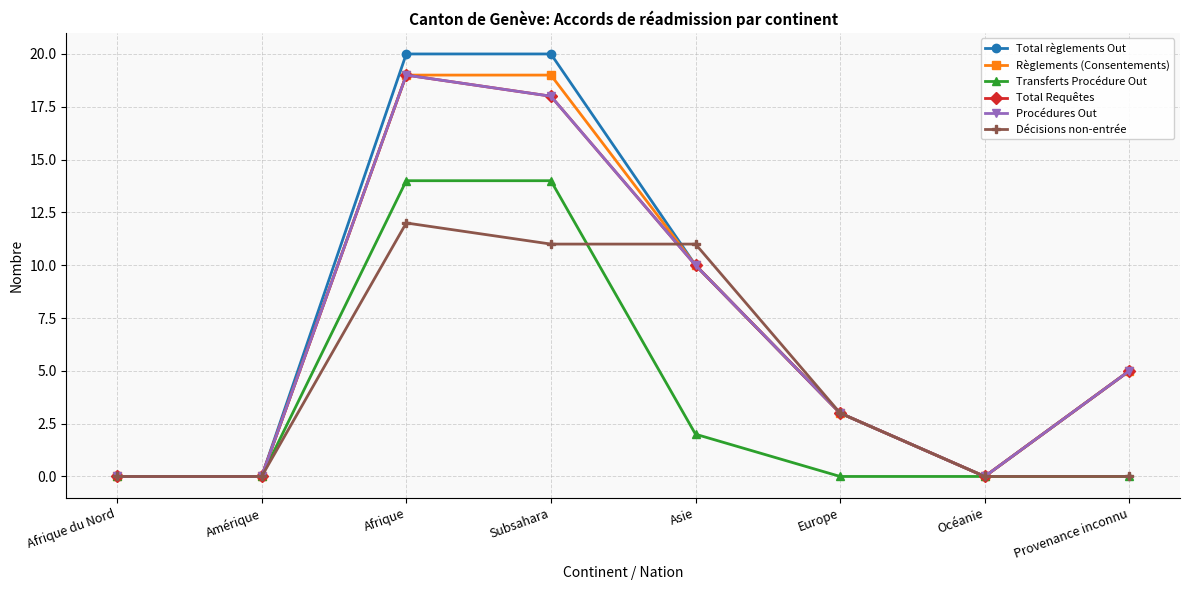

How many series are shown in this chart?

6